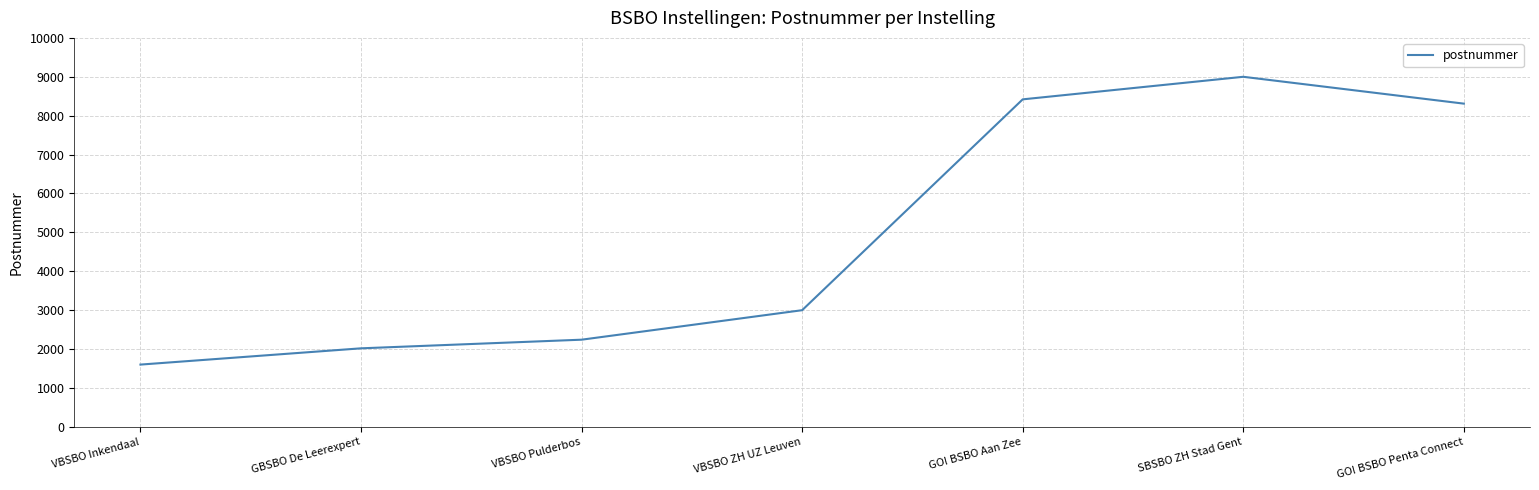

What is the approximate value at GBSBO De Leerexpert, to the nearest 50?

2000